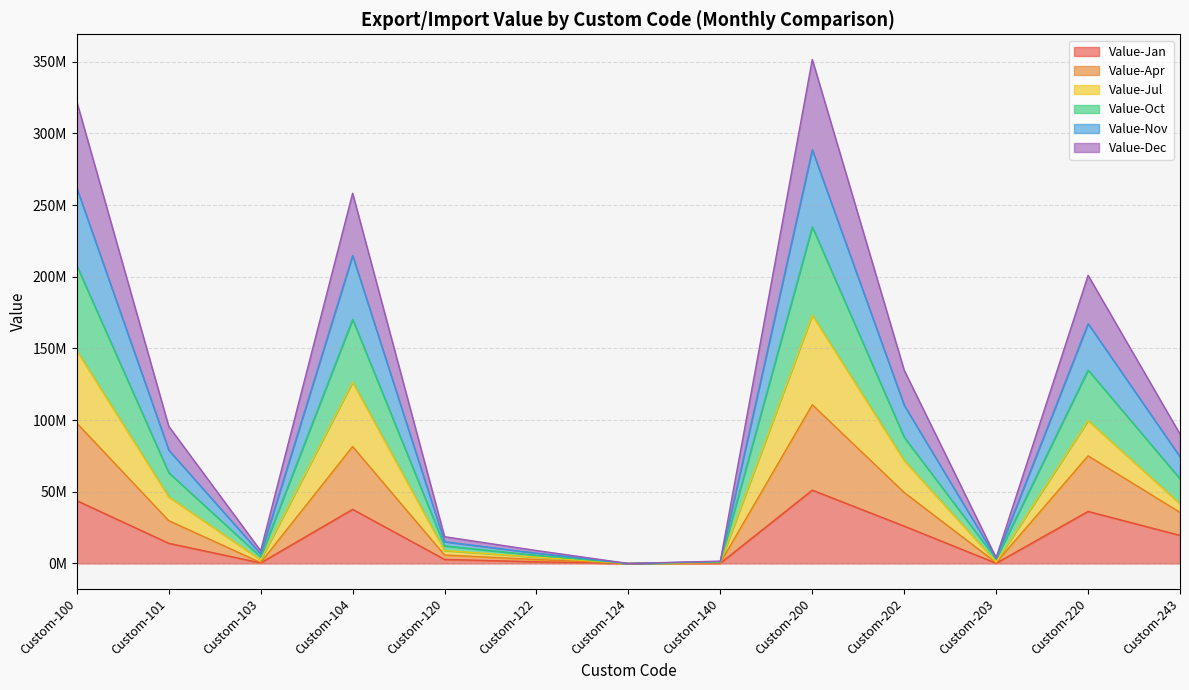

What are all the series names shown in the legend?

Value-Jan, Value-Apr, Value-Jul, Value-Oct, Value-Nov, Value-Dec